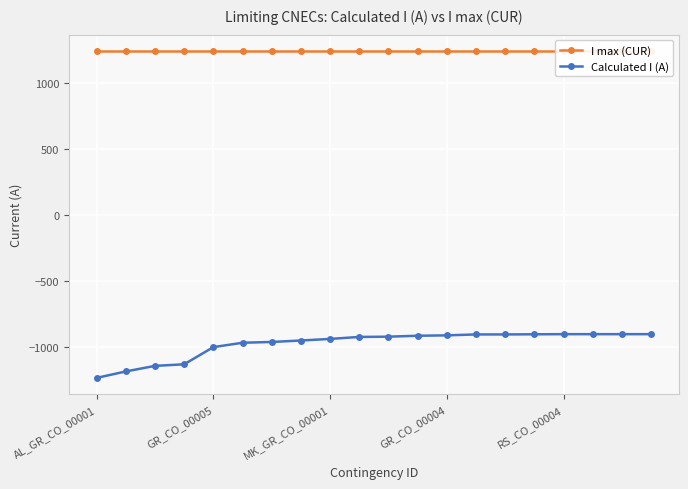

True or false: Calculated I (A) and I max (CUR) cross at least once.

False